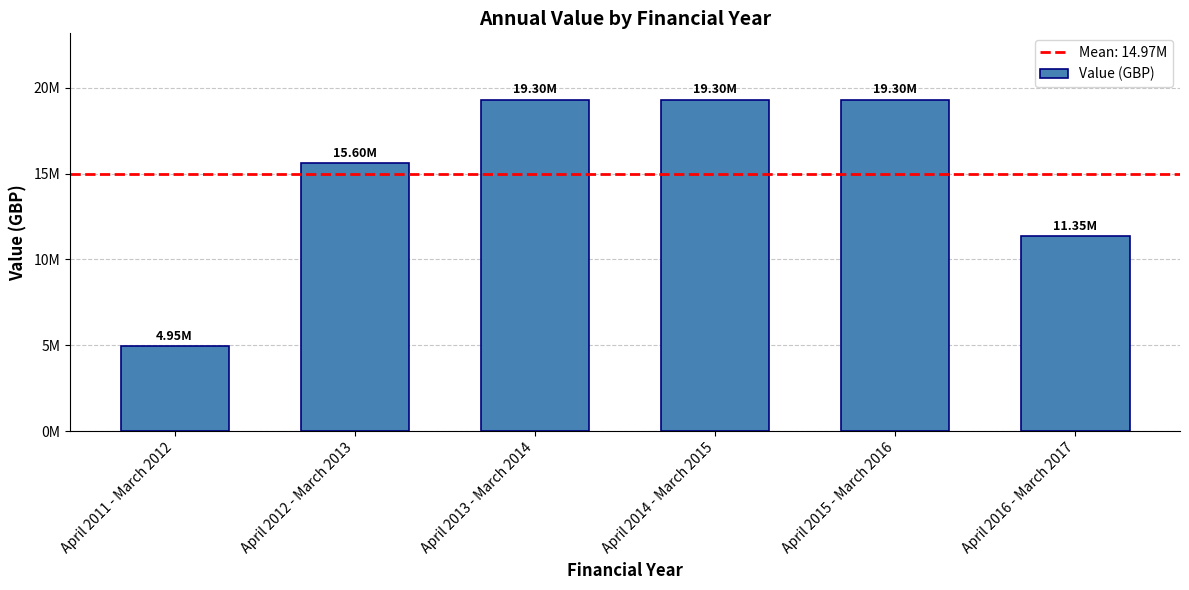

The chart shows a value of 7078322 at April 2011 - March 2012. True or false?

False